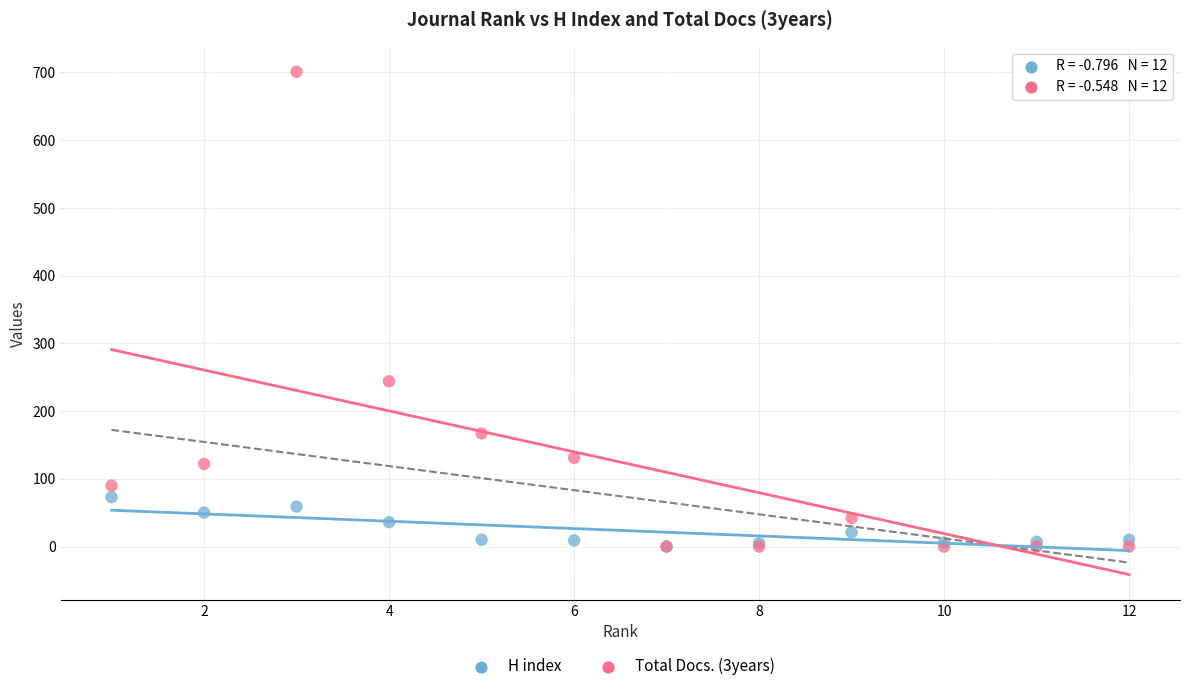

Across all series, what Y value is closest to 350?

244